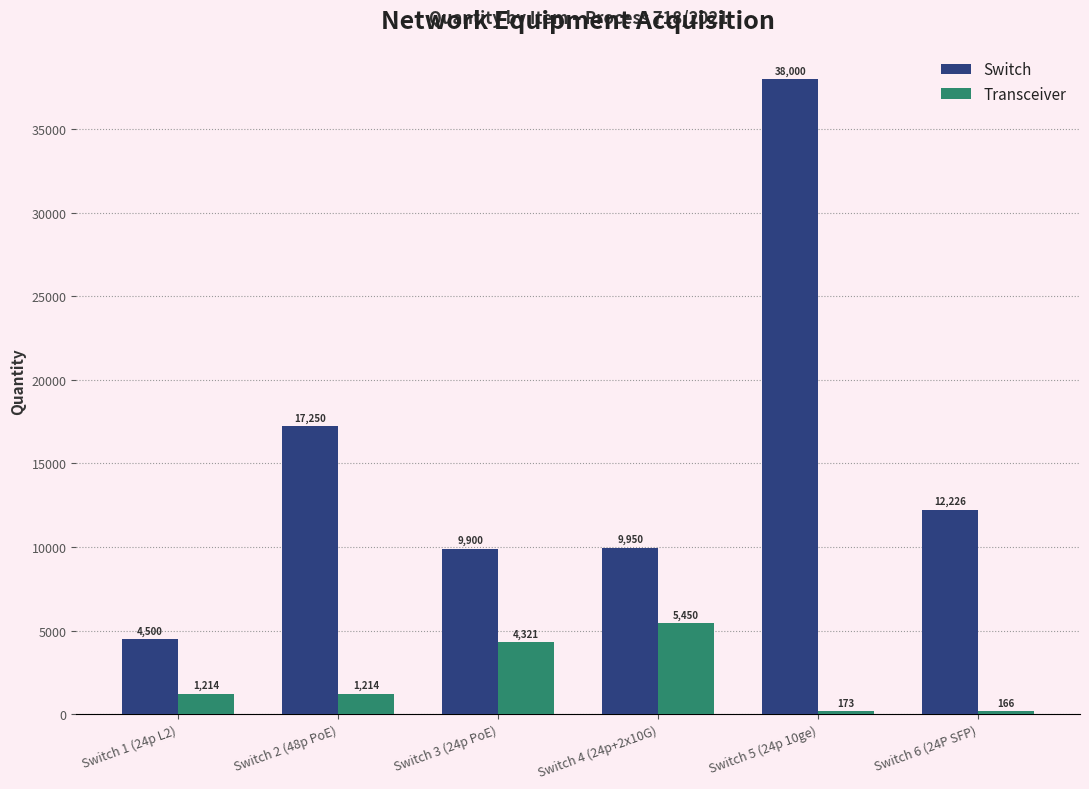

Which series has the widest spread of values?

Switch